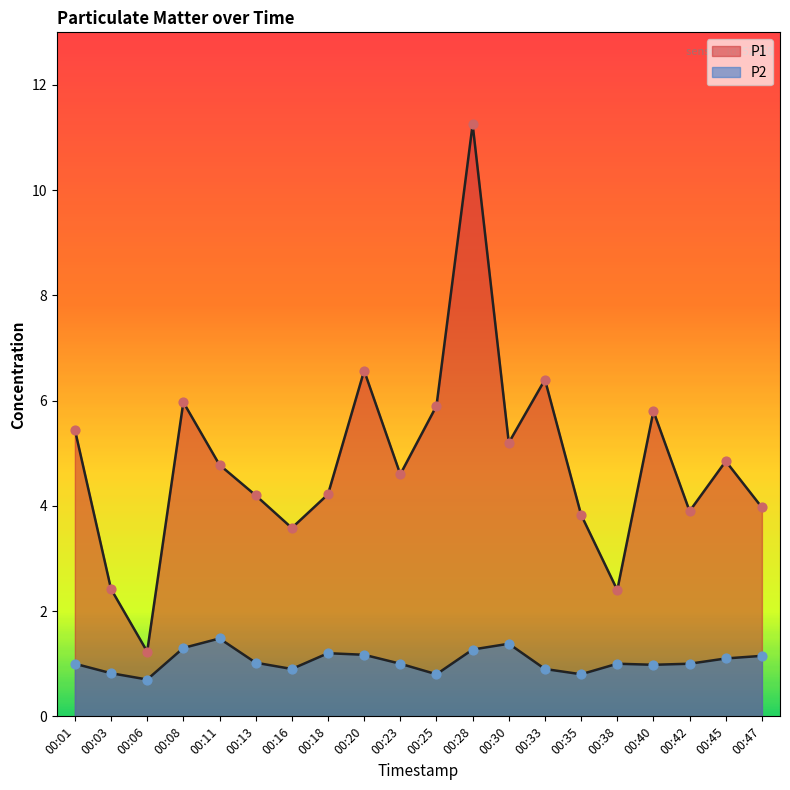

What is the total value across all series at 00:45?

5.9